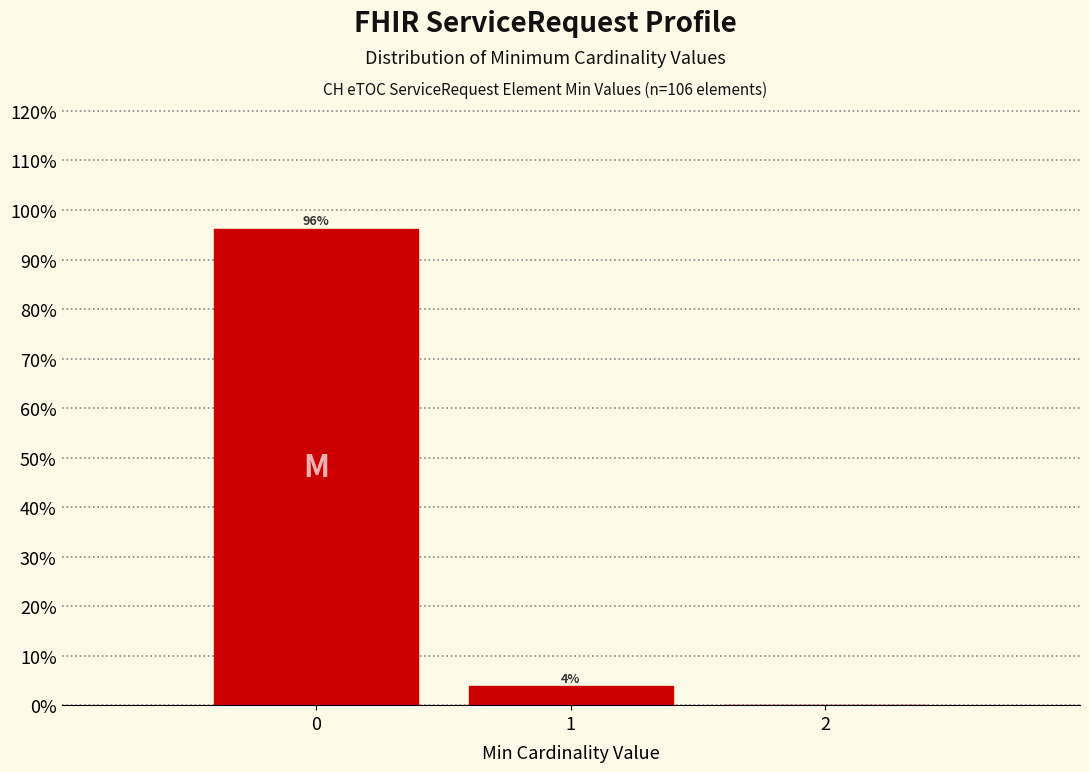

What is the maximum value shown in the chart?

96.2